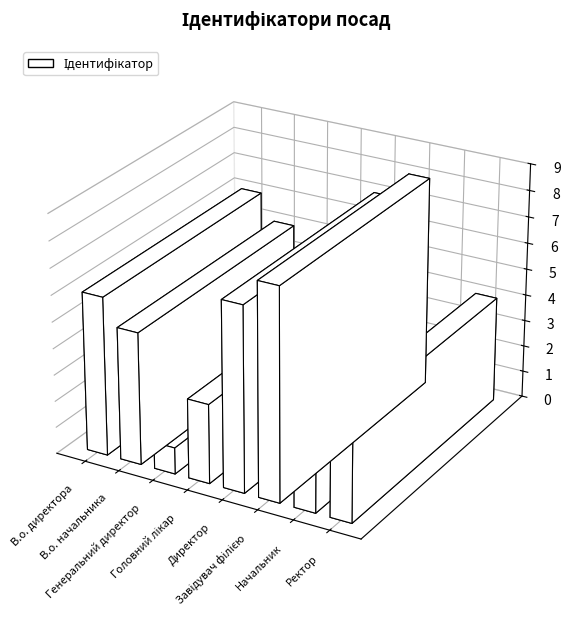

How many values are between 3 and 7?

5